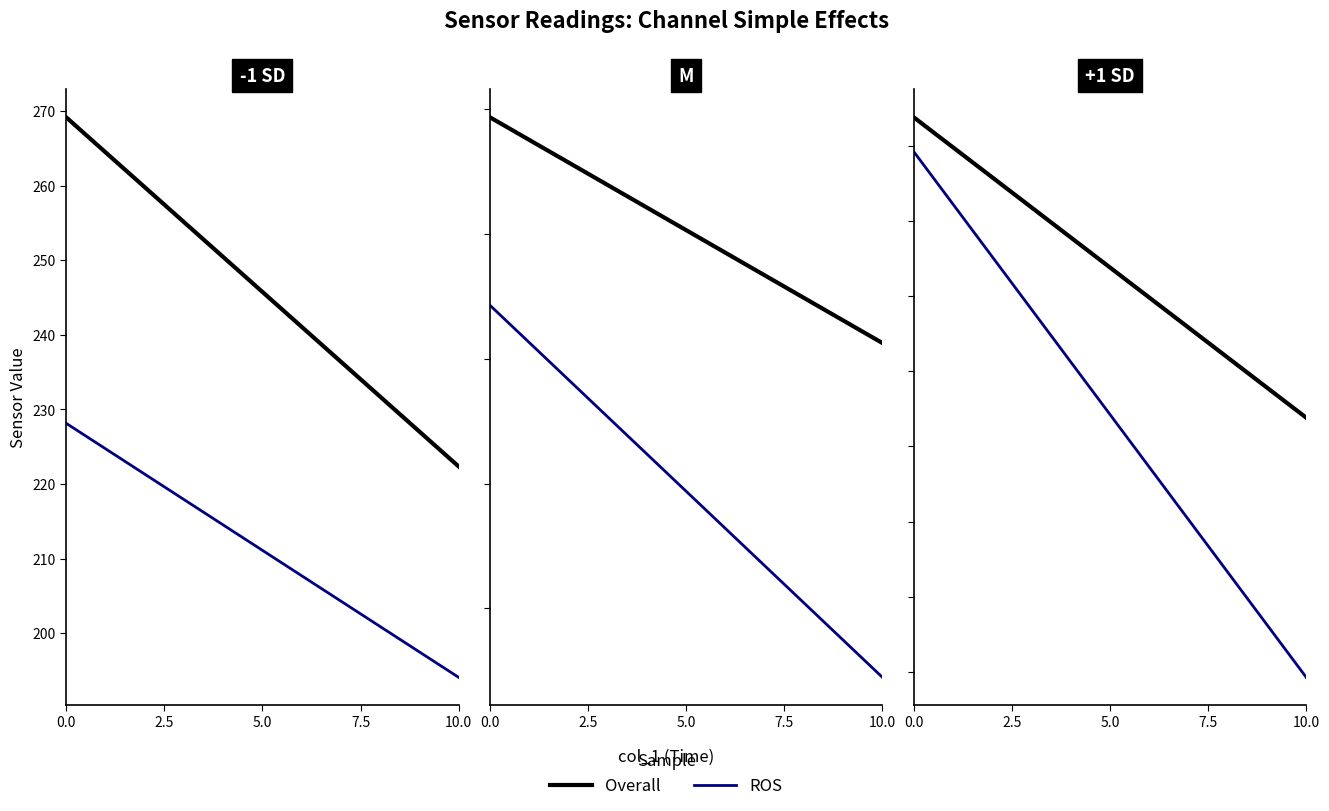

Does the chart have visible grid lines?

No